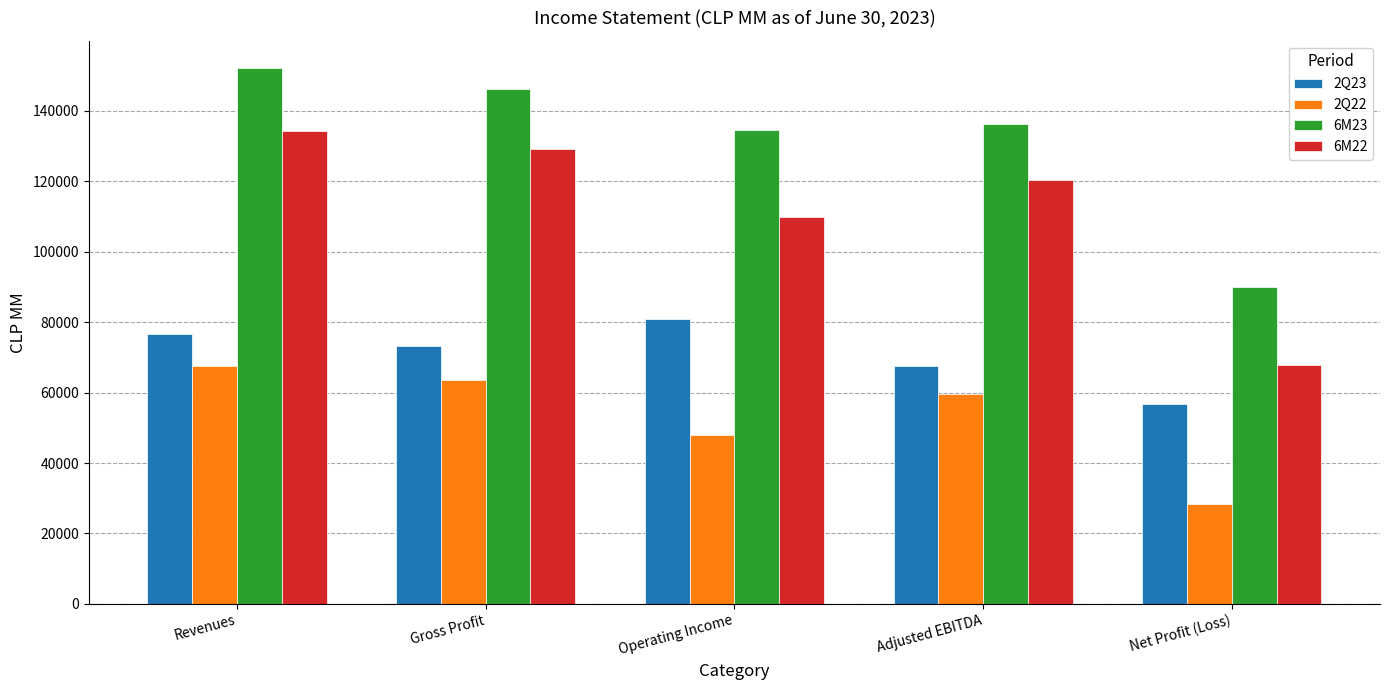

Reading left to right, what are all the values shown in this chart?

2Q23: 76660.7	73214.8	81045.6	67694.1	56657.9
2Q22: 67660.7	63647.4	47847.0	59528.9	28385.5
6M23: 152293.1	146335.1	134703.0	136209.6	90079.7
6M22: 134254.7	129255.9	109951.0	120253.6	67975.8